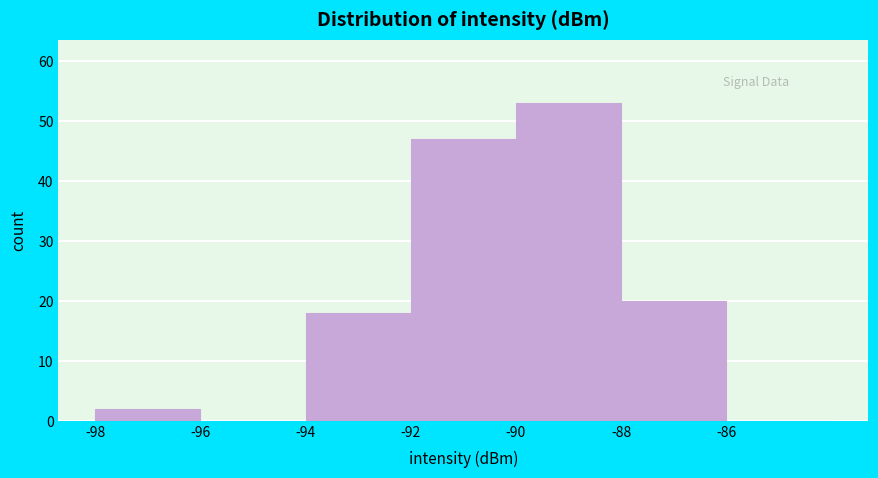

What is the height of the bar covering -98 to -96 on the x-axis? The values are not printed on the chart, so give them approximately, as read against the axis.

2